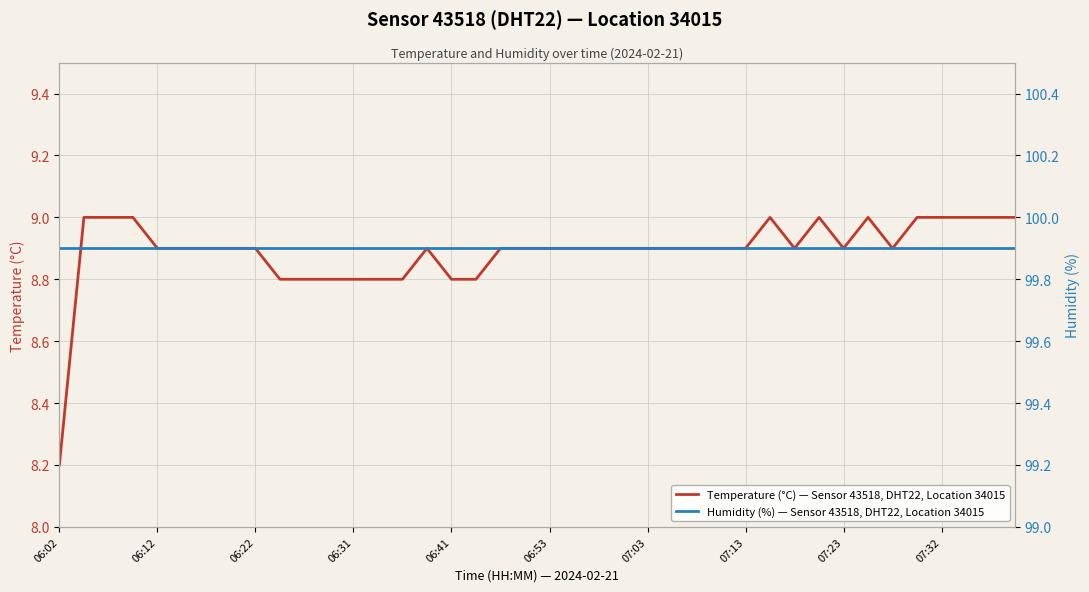

What is the minimum value for Temperature (°C) — Sensor 43518, DHT22, Location 34015?

8.2